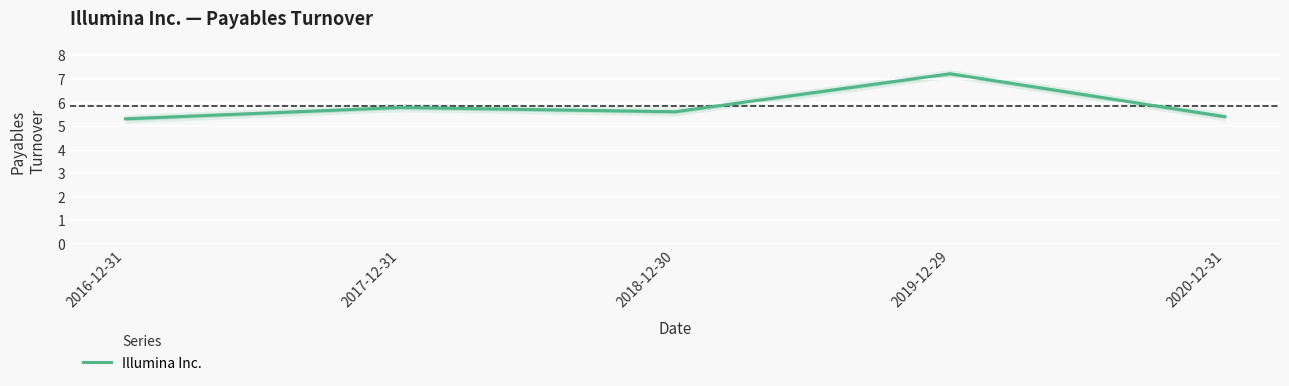

What is the maximum value shown in the chart?

7.2